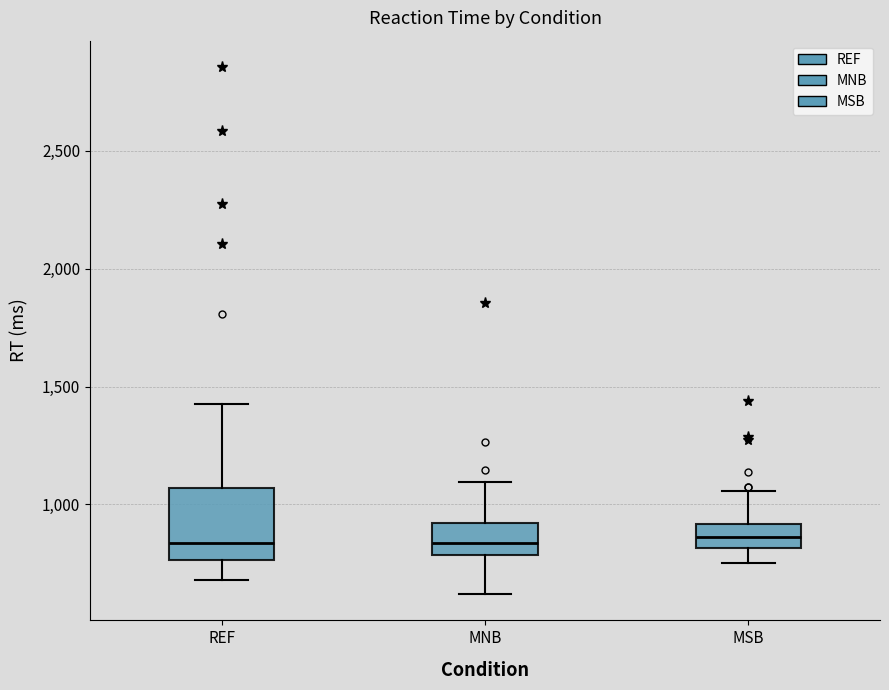

Reading left to right, transcribe this box plot: for each box, give where its median line is, the range the box spans, and where its two whiskers end, as read against the y-axis. The values are not printed on the chart, so give them approximately, as read against the axis.

REF: median 850, box 750 to 1050, whiskers 700 to 1400
MNB: median 850, box 800 to 900, whiskers 600 to 1100
MSB: median 850, box 800 to 900, whiskers 750 to 1050